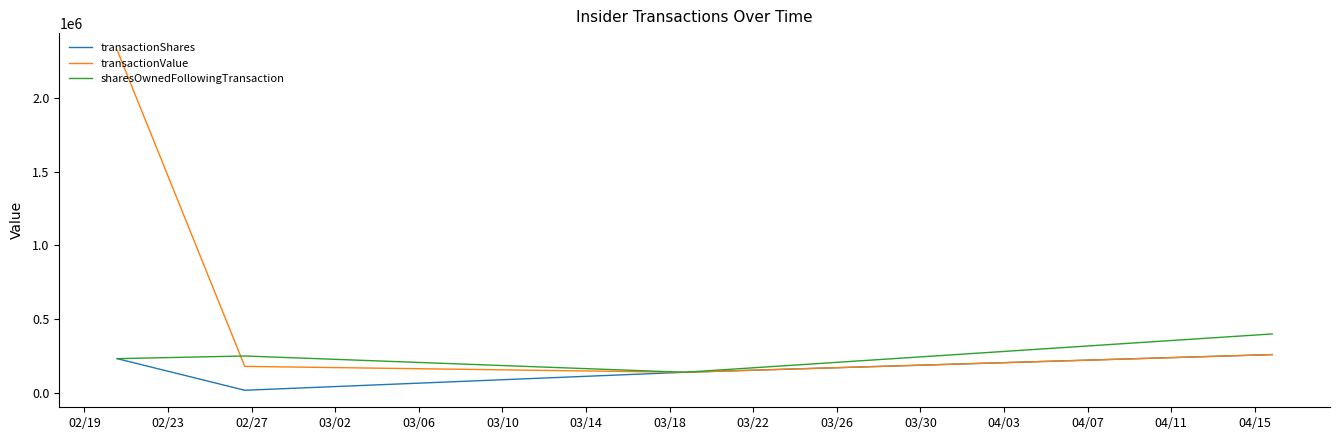

Rank the series by their average value, from highest to lowest.

transactionValue, sharesOwnedFollowingTransaction, transactionShares